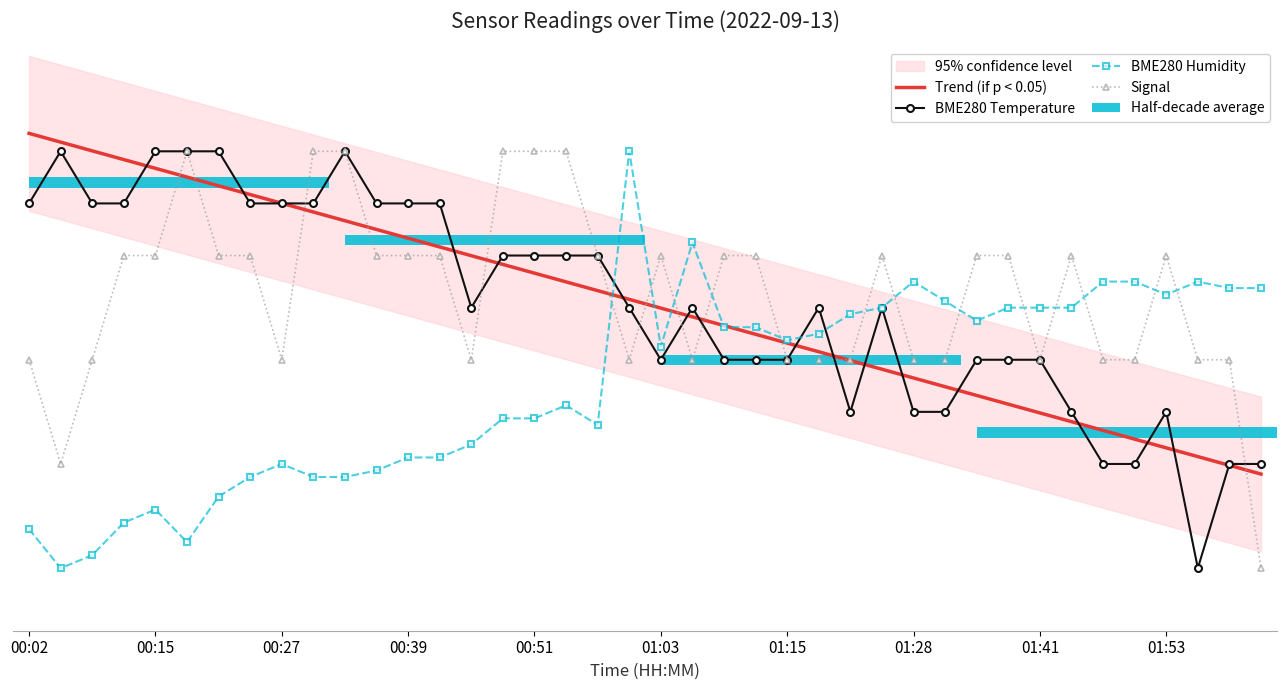

Is it true that BME280 Humidity equals 0.4 at 13?

False